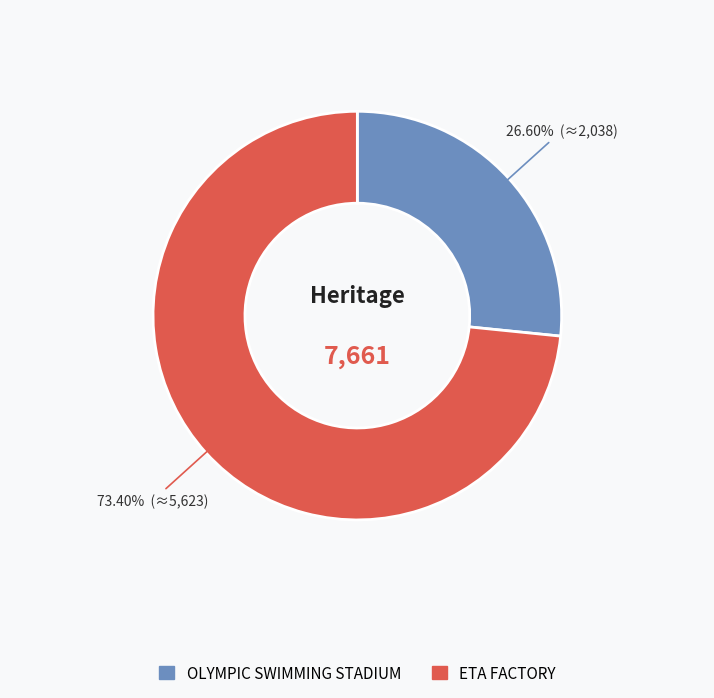

Rank the categories by value from lowest to highest.

OLYMPIC SWIMMING STADIUM, ETA FACTORY